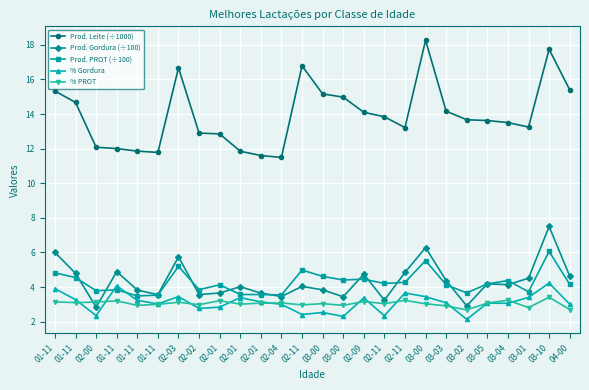

Is this an area chart (filled region under the line)?

No